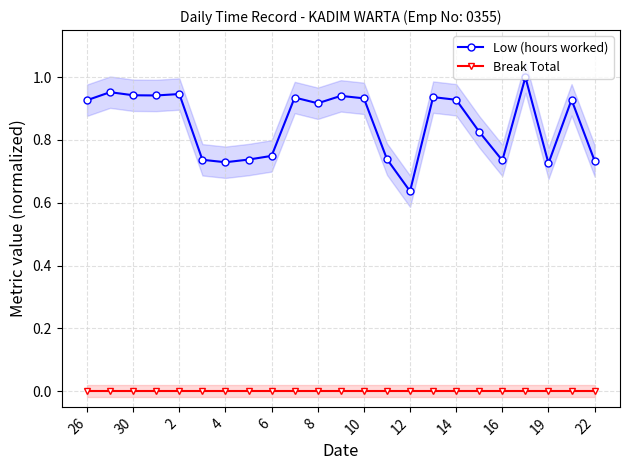

Reading right to left, what are all the values shown in this chart?

Low (hours worked): 0.7	0.9	0.7	1.0	0.7	0.8	0.9	0.9	0.6	0.7	0.9	0.9	0.9	0.9	0.7	0.7	0.7	0.7	0.9	0.9	0.9	1.0	0.9
Break Total: 0.0	0.0	0.0	0.0	0.0	0.0	0.0	0.0	0.0	0.0	0.0	0.0	0.0	0.0	0.0	0.0	0.0	0.0	0.0	0.0	0.0	0.0	0.0